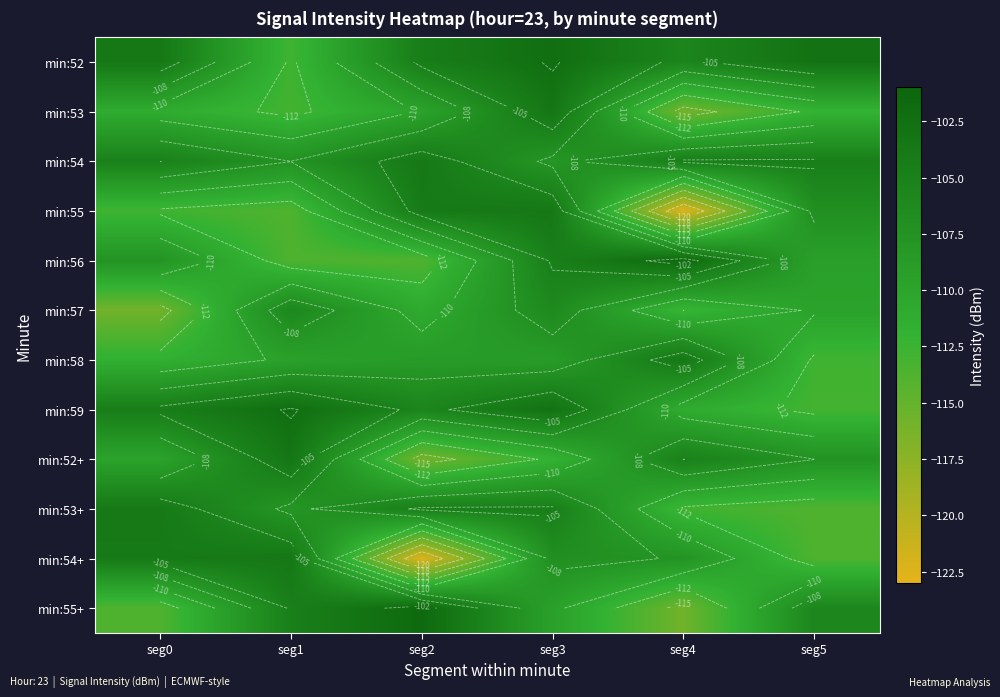

What is the difference between the second highest and minimum values in the min:59 series?

10.2